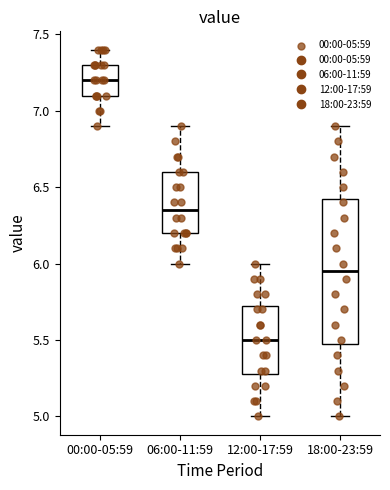

Comparing the boxes themselves (not the whiskers), which one is the tallest?

18:00-23:59